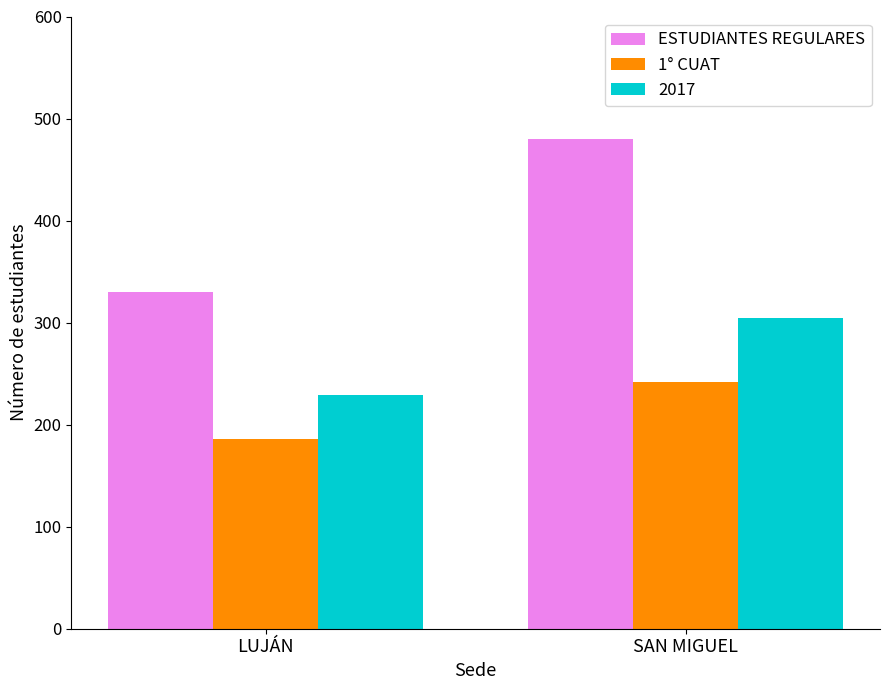

At which label does 1° CUAT reach its minimum?

LUJÁN